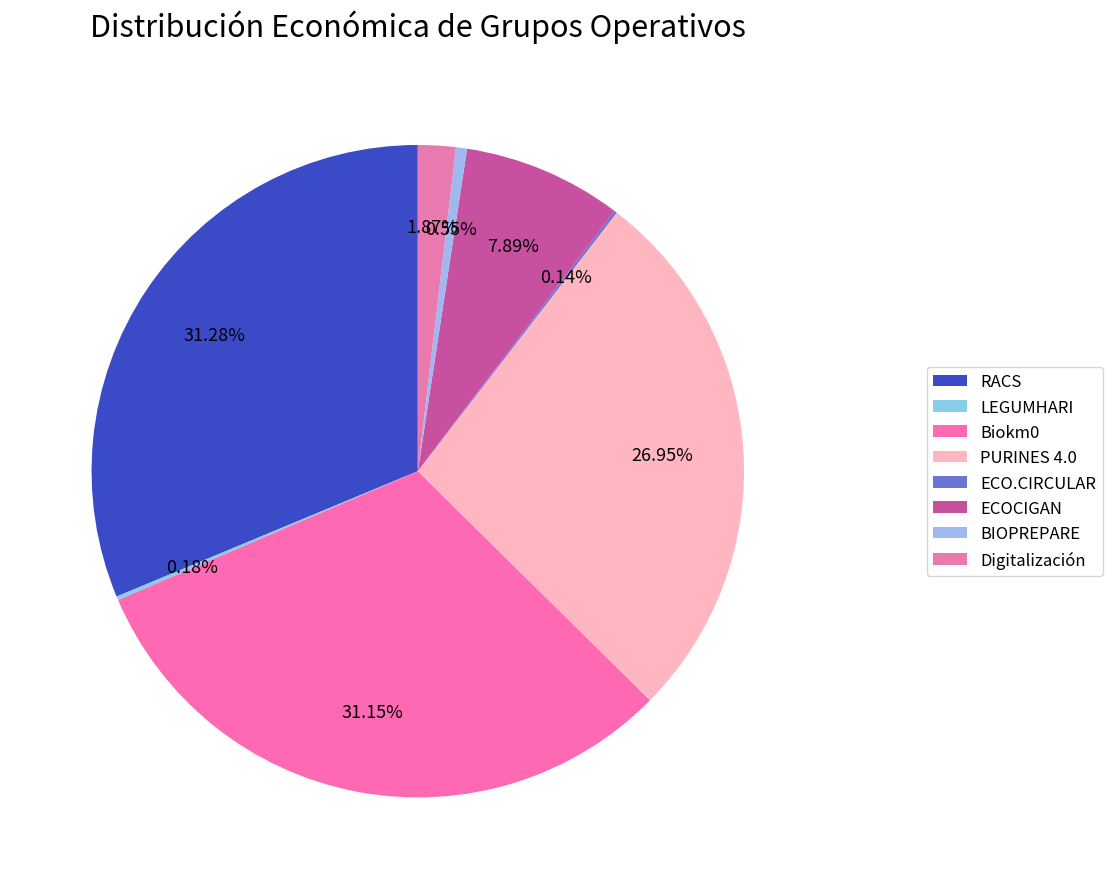

What is the smallest slice in the pie chart?

ECO.CIRCULAR